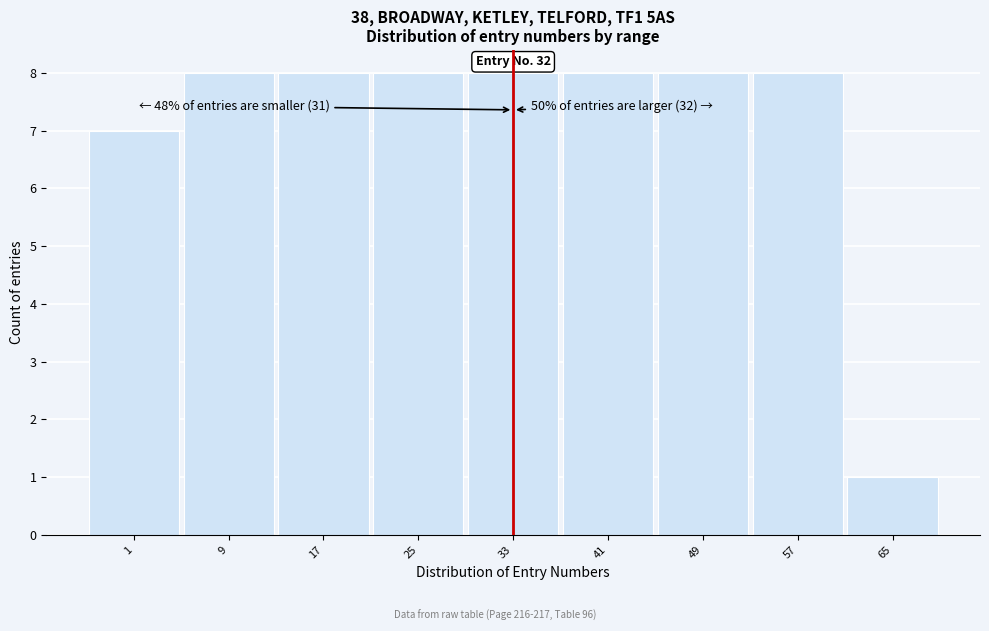

Reading right to left, extract all data points from this chart.

1	8	8	8	8	8	8	8	7